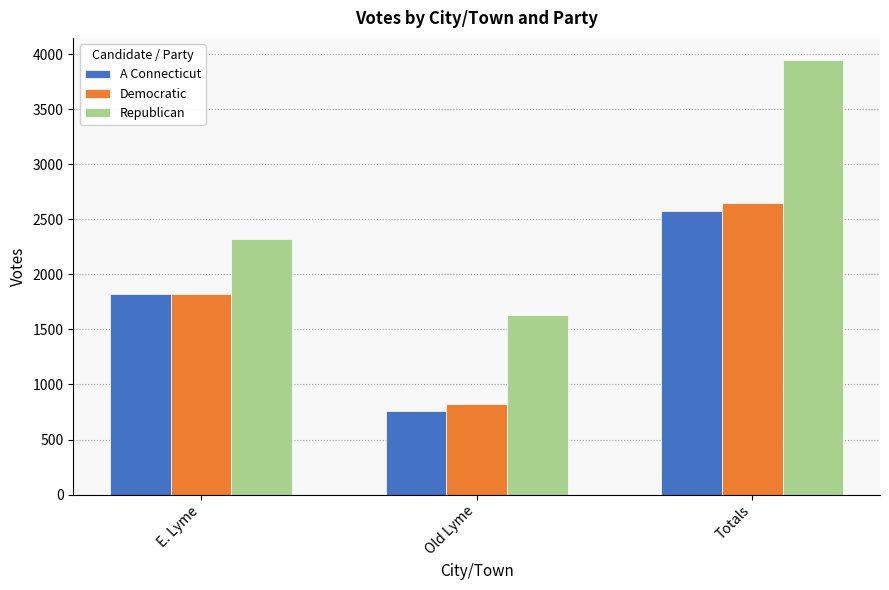

Is it true that Democratic equals 1201 at Old Lyme?

False